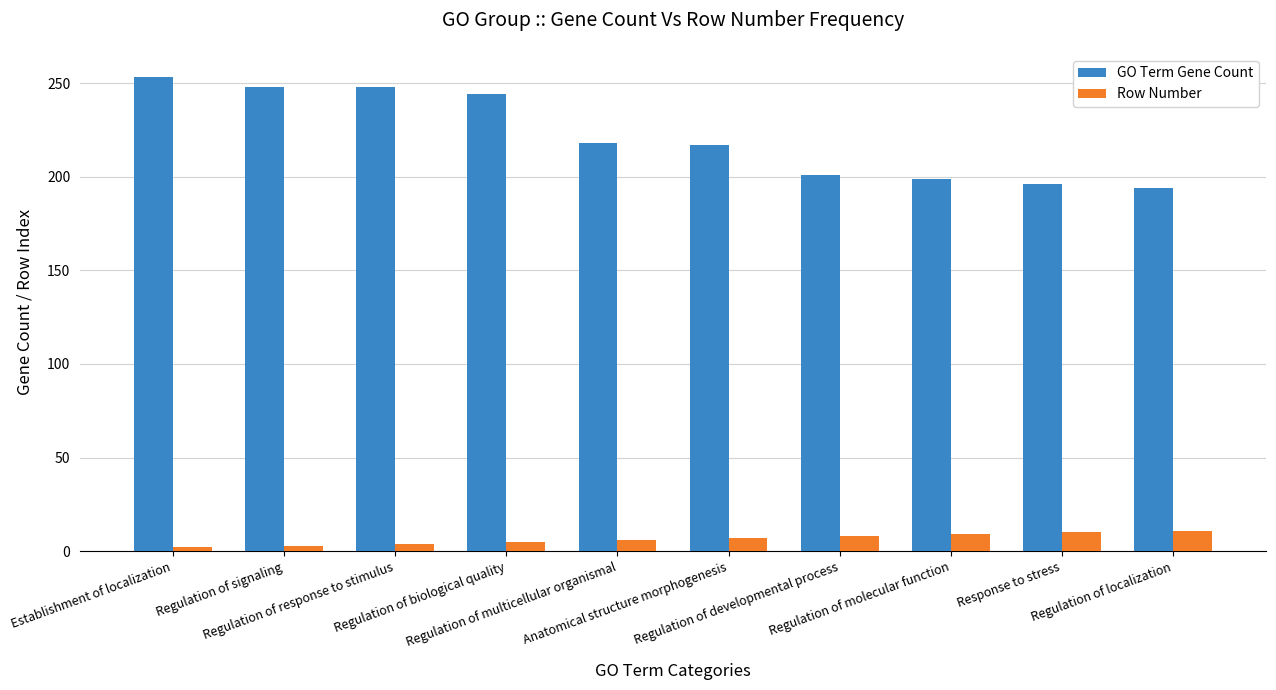

True or false: GO Term Gene Count has a value of 387 at Regulation of multicellular organismal.

False